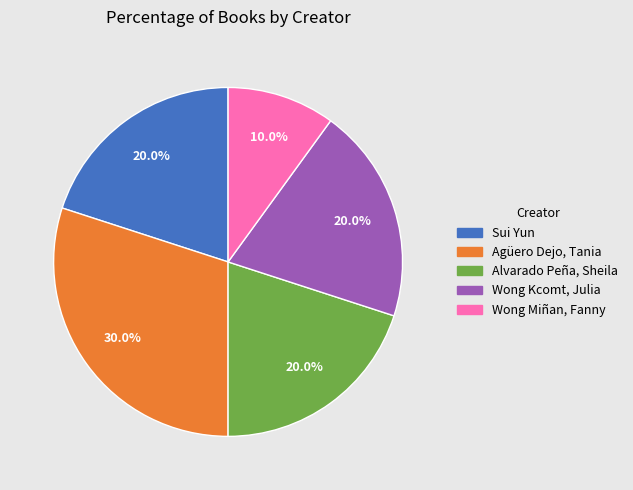

To the nearest percent, what is the average slice percentage?

20%